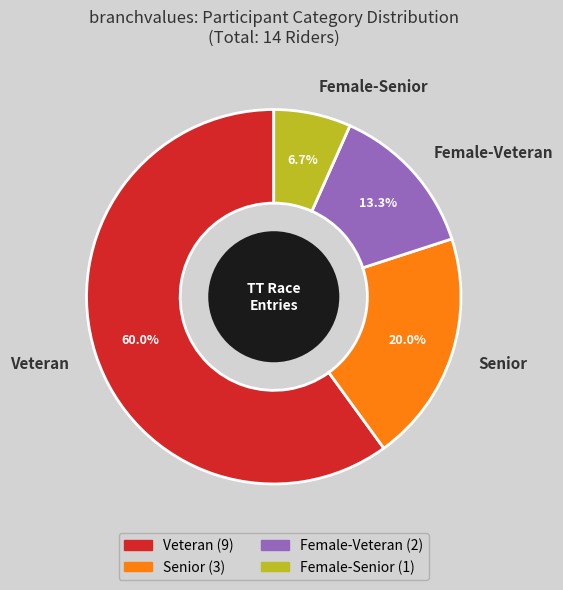

Which slice is the smallest?

Female-Senior